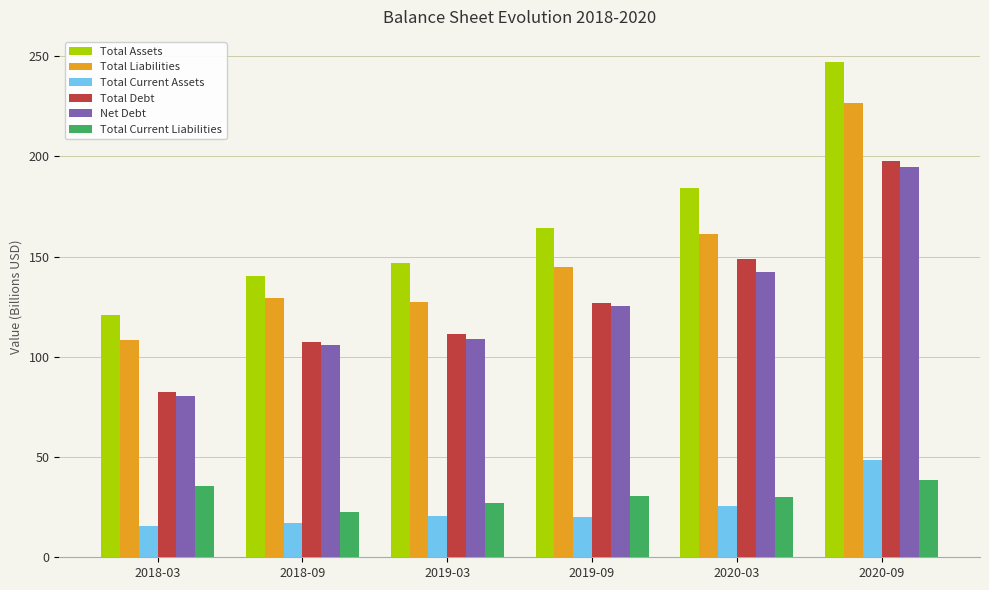

Where is Total Liabilities nearest to the value 167?

2020-03